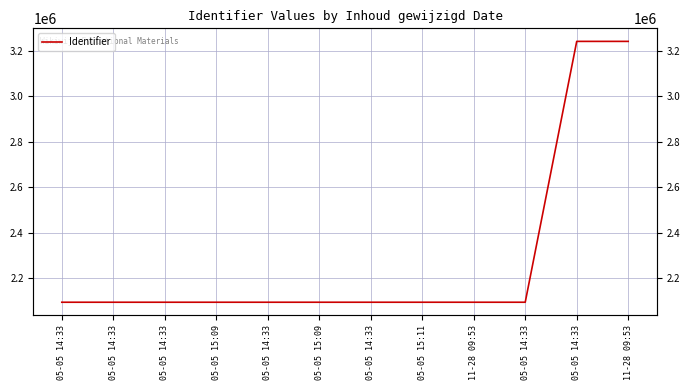

How many values exceed 2093860?

5